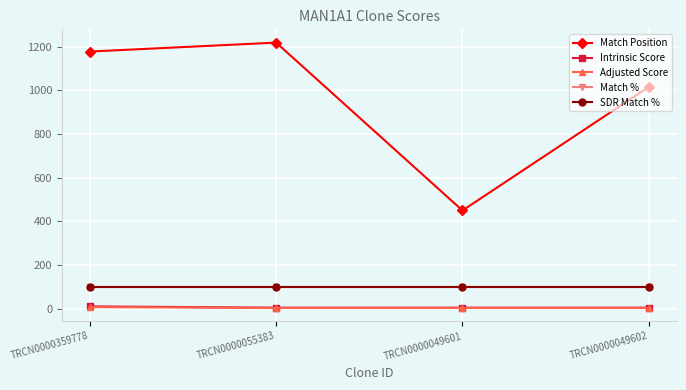

What is the difference between the maximum and second lowest values in the Intrinsic Score series?

5.9